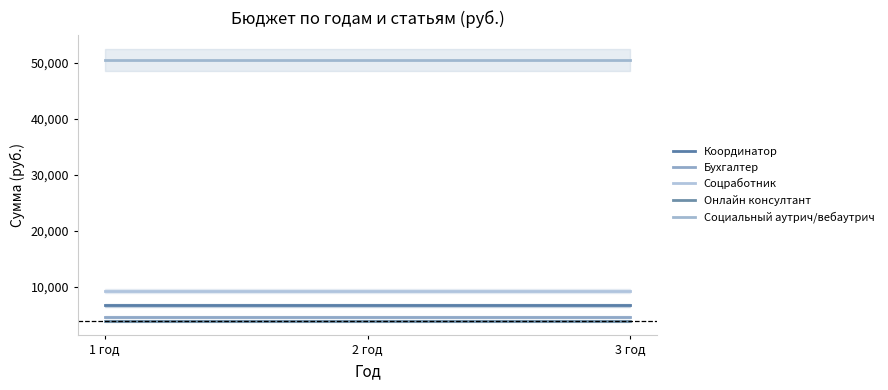

List the labels in order of Бухгалтер value, largest first.

1 год, 2 год, 3 год